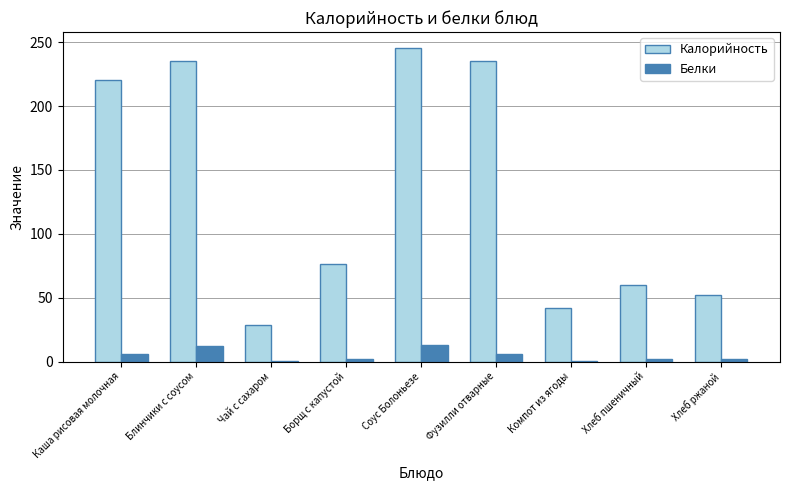

What is the greatest value displayed?

245.6